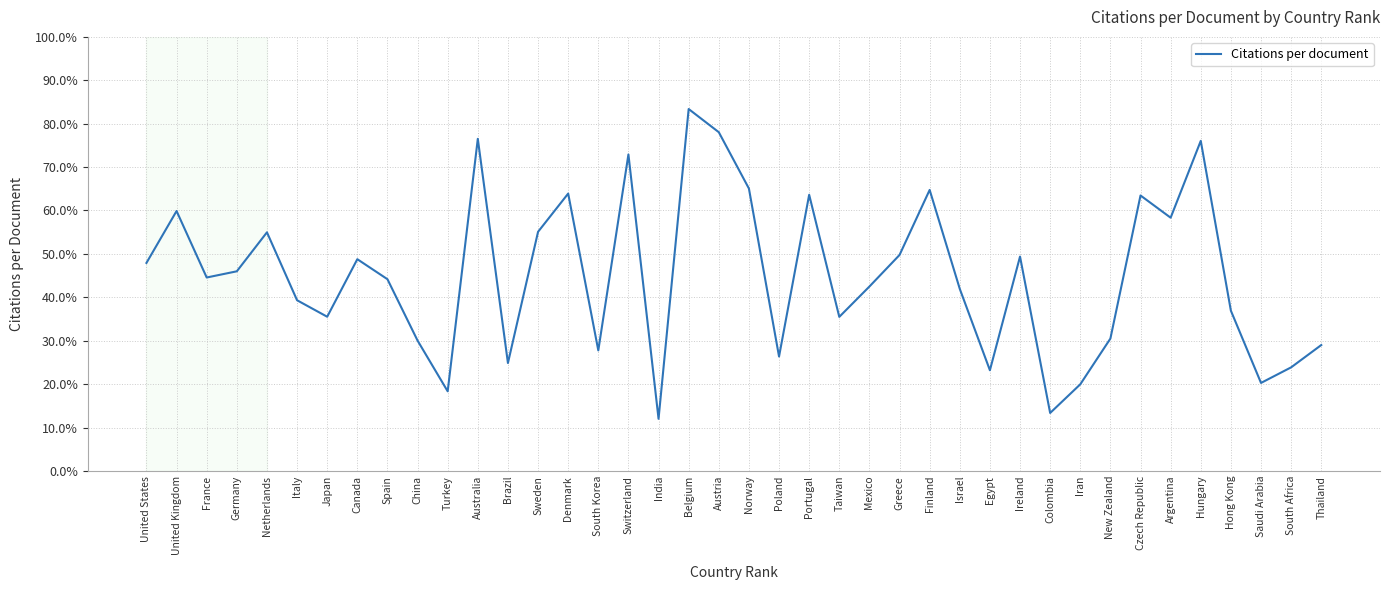

Which label corresponds to the largest value in the chart?

Belgium